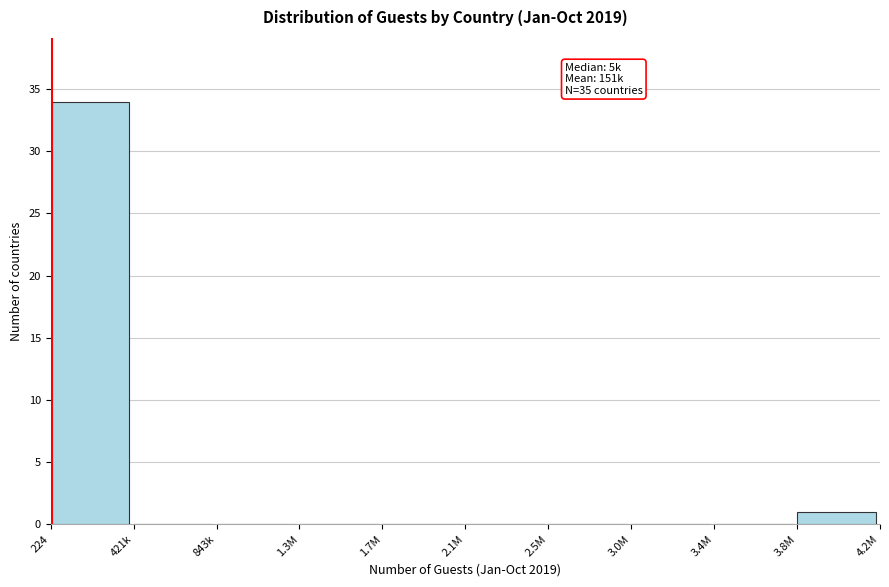

Reading left to right, what are all the values shown in this chart?

224=34	421k=0	843k=0	1.3M=0	1.7M=0	2.1M=0	2.5M=0	3.0M=0	3.4M=0	3.8M=1